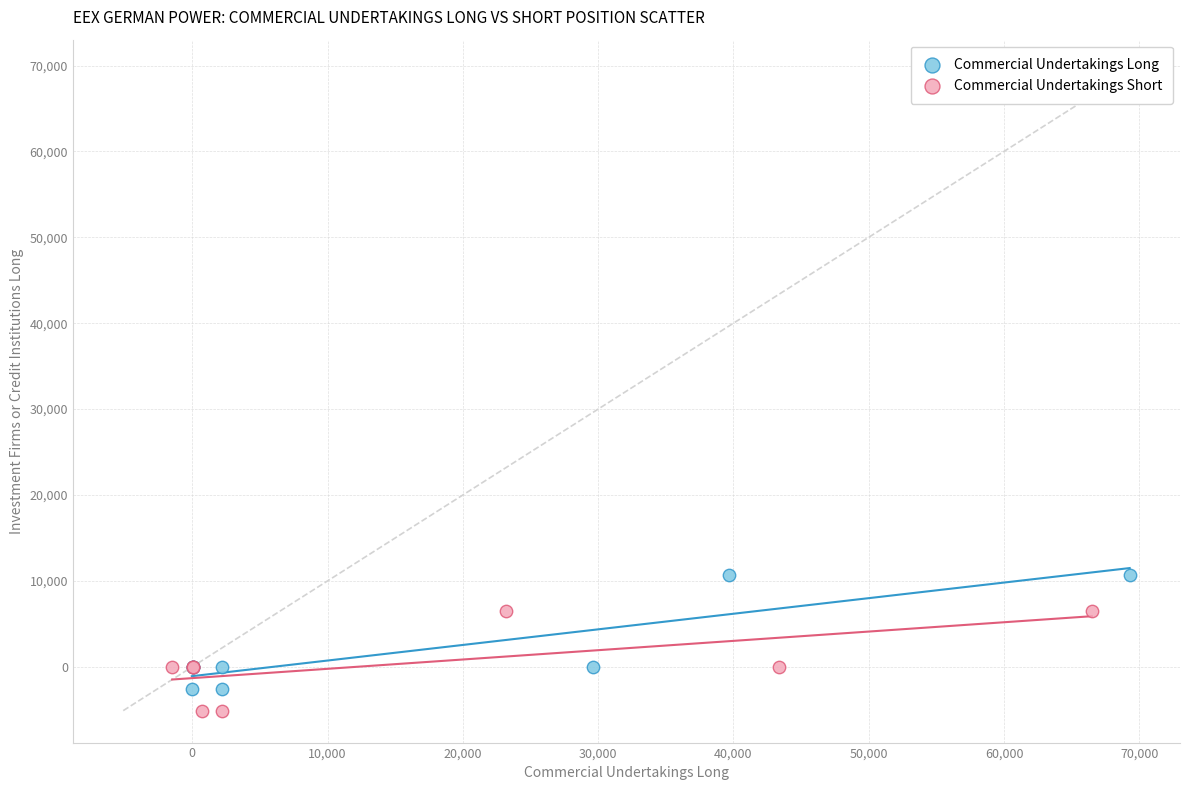

Which series contains the lowest Y value?

Commercial Undertakings Short